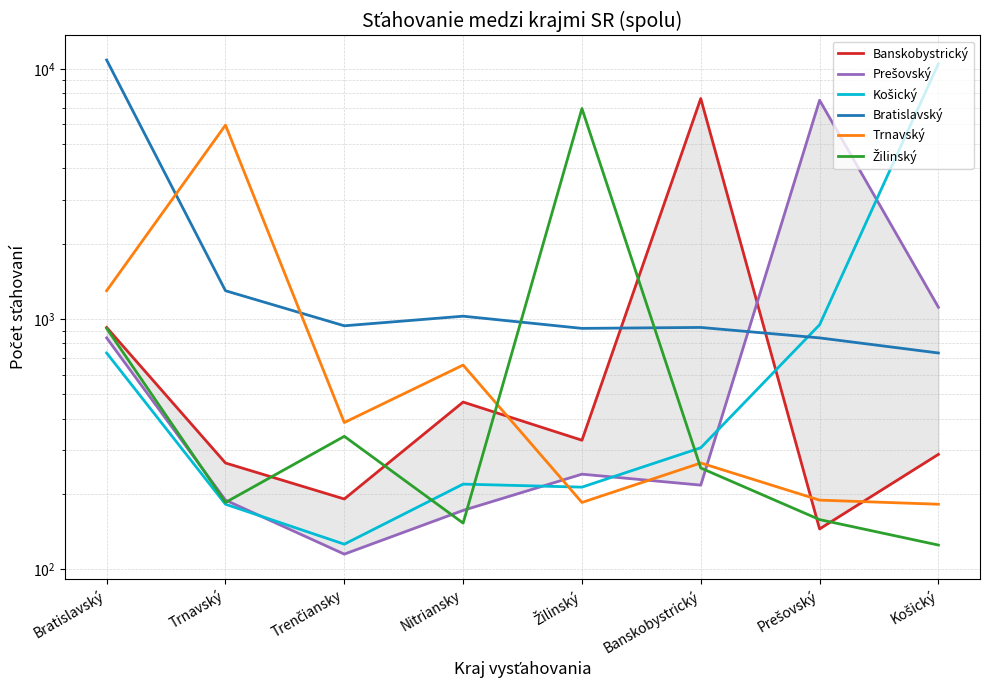

Reading left to right, extract all data points from this chart.

Banskobystrický: 926	266	191	466	328	7609	145	288
Prešovský: 841	189	115	172	240	217	7490	1115
Košický: 732	182	126	219	213	306	949	10485
Bratislavský: 10844	1298	940	1027	918	926	841	732
Trnavský: 1298	5958	386	655	185	266	189	182
Žilinský: 918	185	340	153	6940	254	158	125